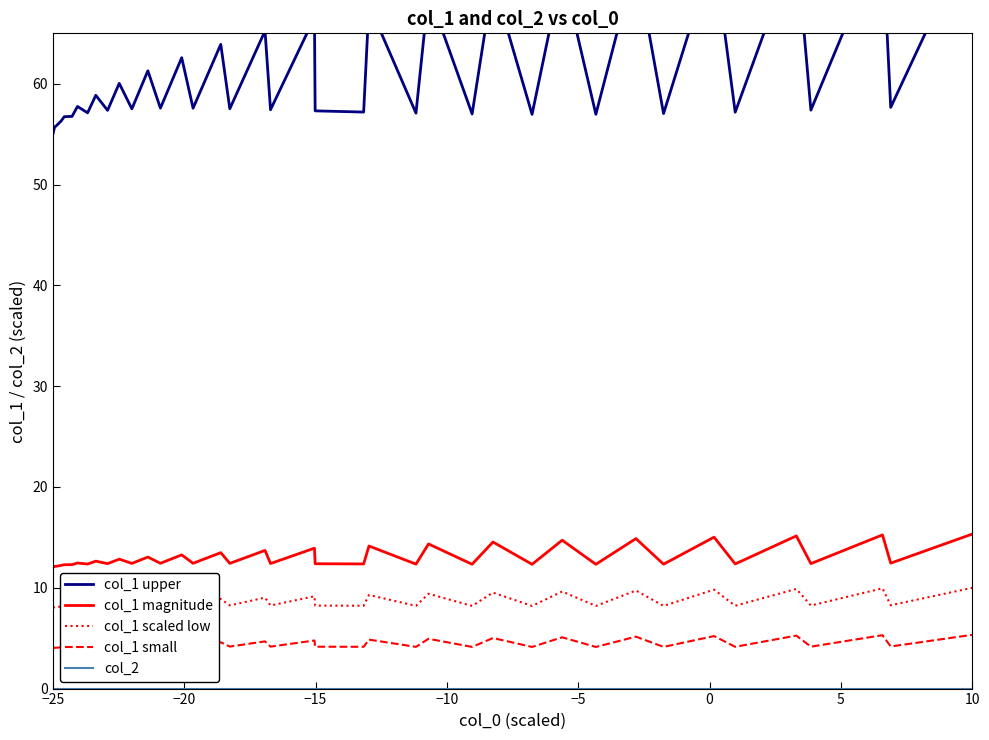

True or false: col_1 scaled low and col_1 magnitude cross at least once.

False